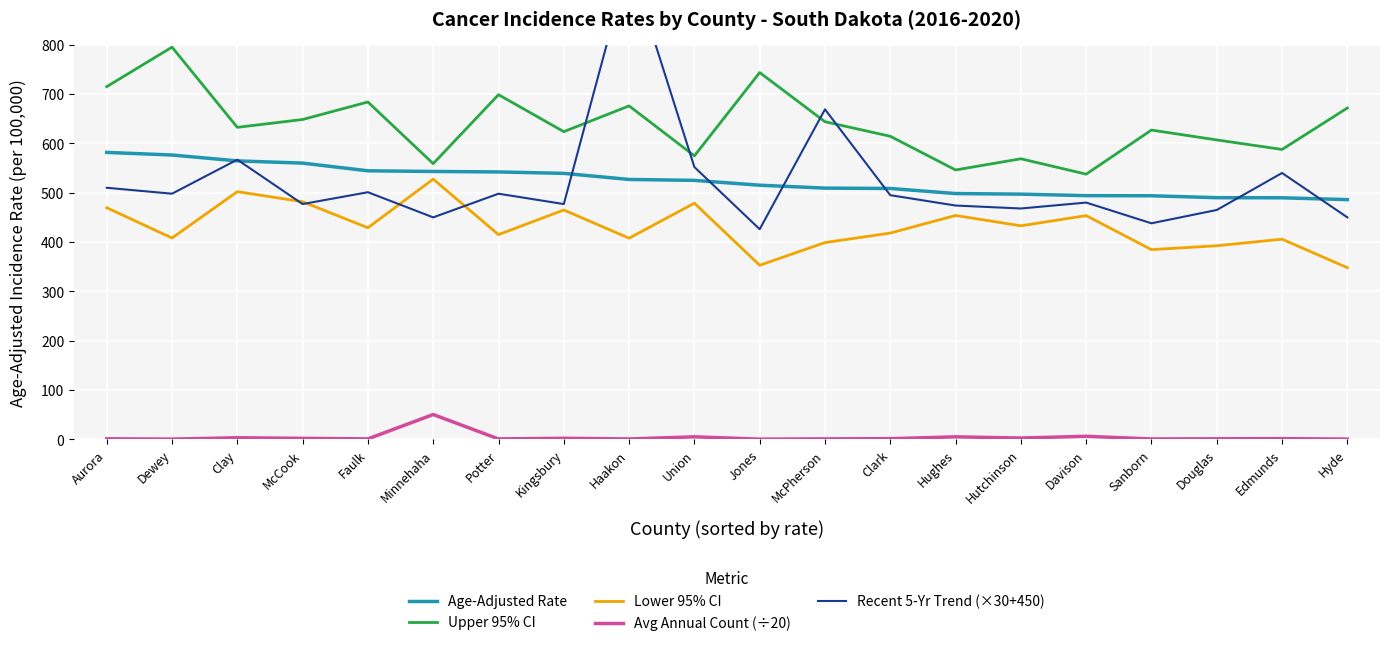

What is the value of the Age-Adjusted Rate point at the 18th from the left?

489.9